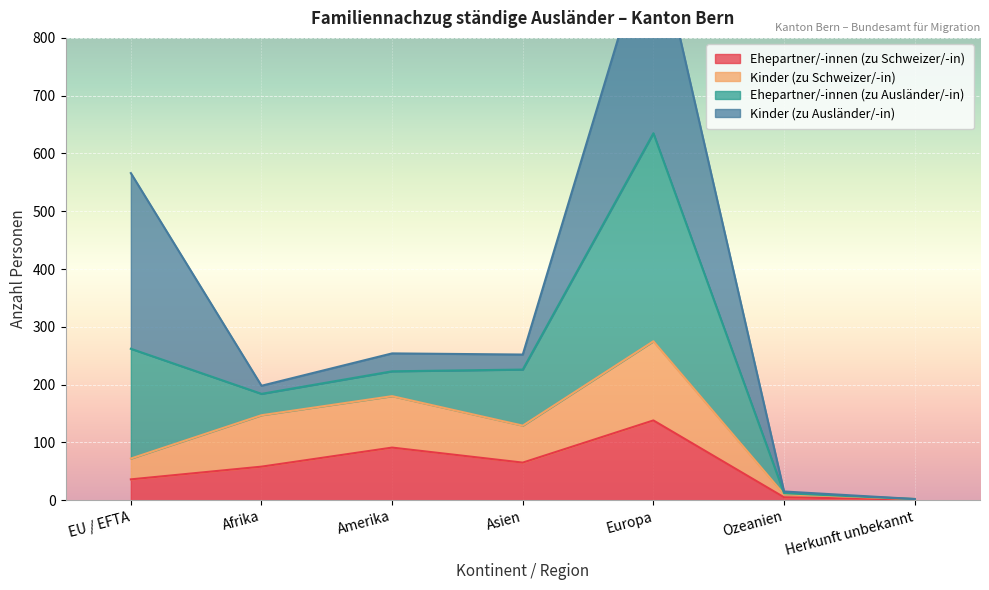

What is the maximum value for Ehepartner/-innen (zu Schweizer/-in)?

138